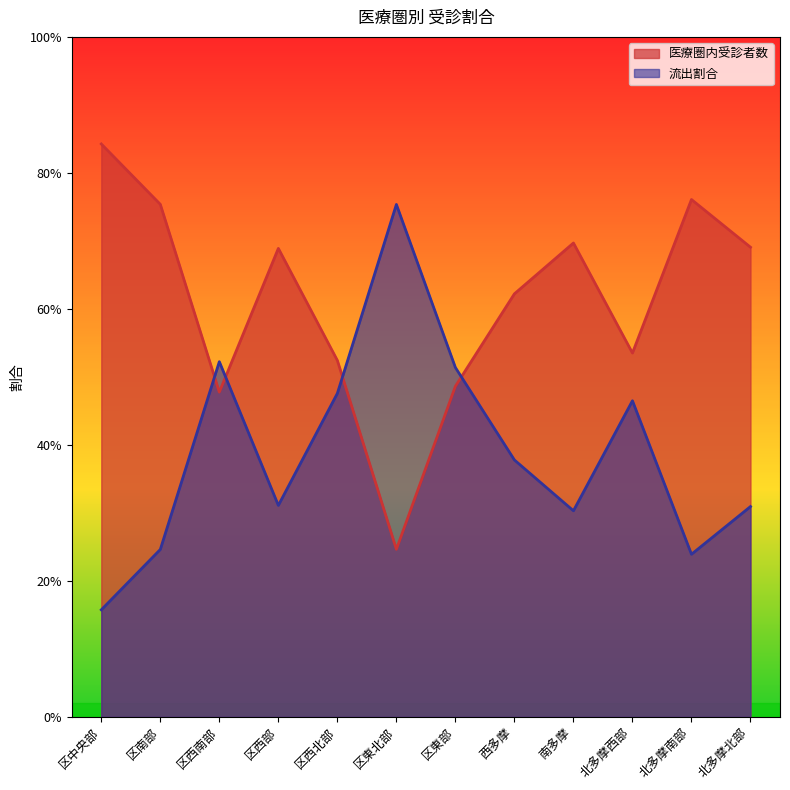

Which label corresponds to the largest value in the chart?

区中央部